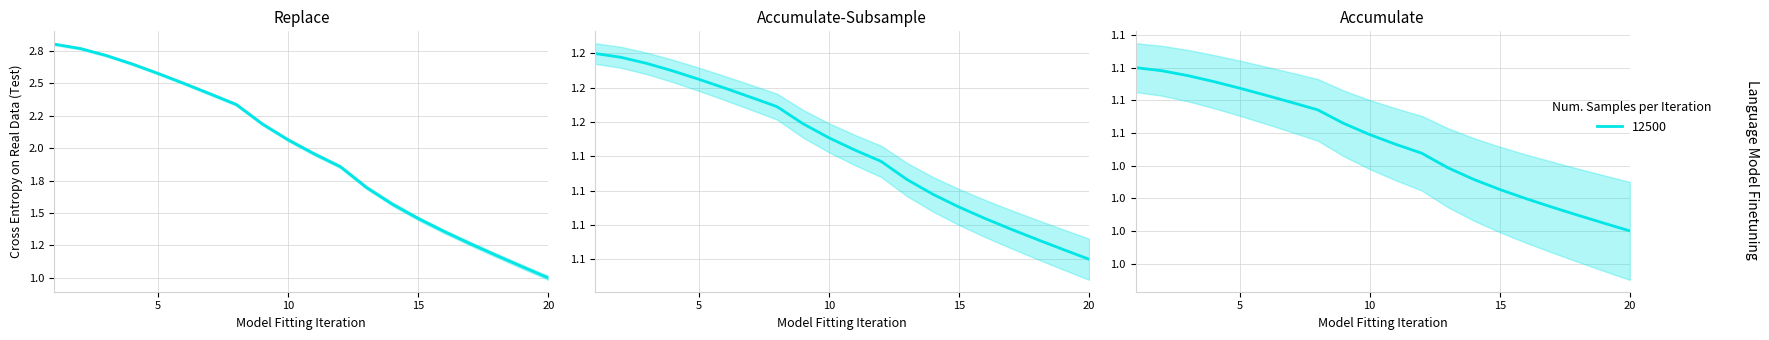

True or false: there are more than 2 points higher than both neighbors.

False